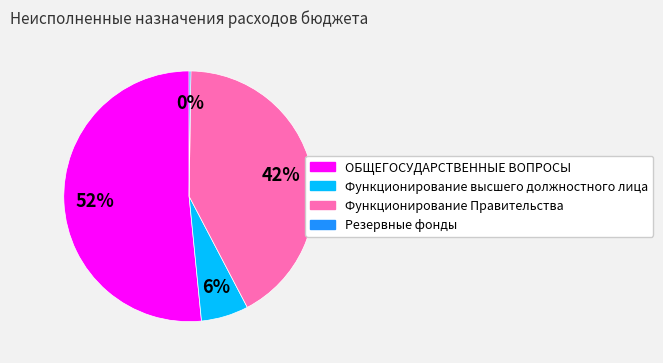

Which slice is the largest?

ОБЩЕГОСУДАРСТВЕННЫЕ ВОПРОСЫ